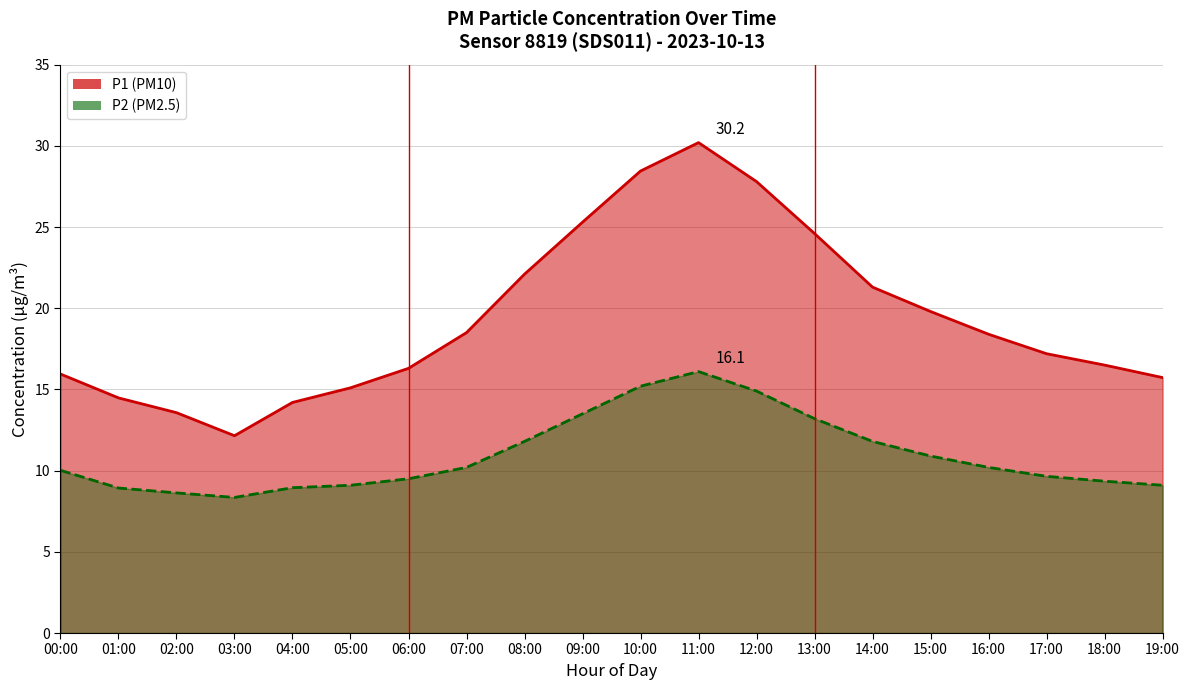

At which label is P2 closest to 12?

08:00